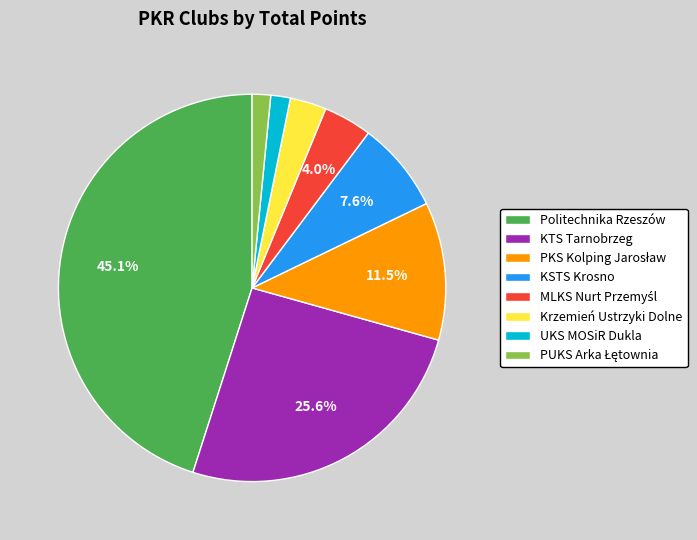

Does UKS MOSiR Dukla represent more than half of the total?

No